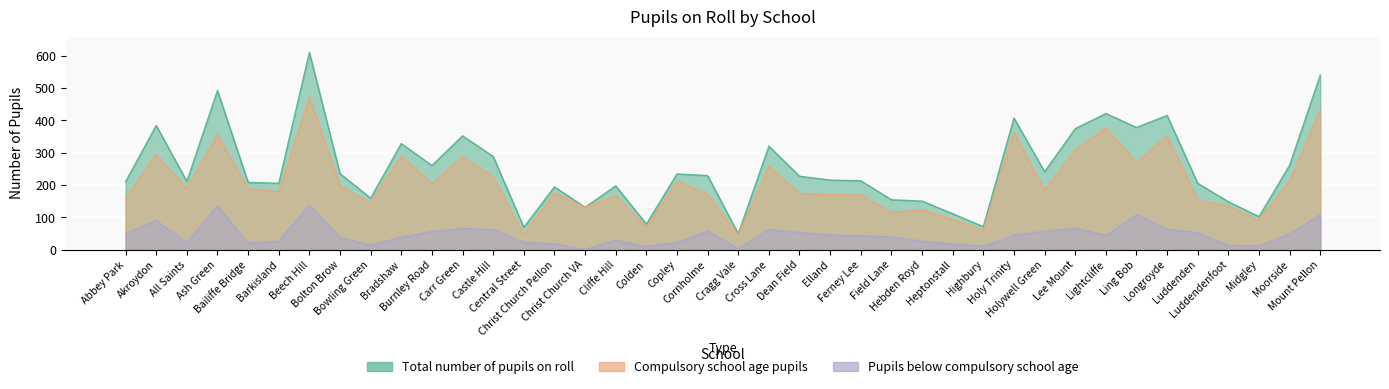

Reading left to right, list all the values displayed in this chart.

Total number of pupils on roll: 210	384	211	492	208	205	610	235	159	328	260	352	288	69	194	131	197	79	234	229	49	320	227	215	213	154	150	111	71	407	241	374	421	378	415	205	148	102	261	540
Compulsory school age pupils: 160	294	190	356	188	179	472	197	145	290	204	287	226	47	176	131	168	70	212	172	46	258	174	170	170	115	124	94	60	363	184	308	377	270	352	153	135	91	213	432
Pupils below compulsory school age: 50	90	21	136	20	26	138	38	14	38	56	65	62	22	18	0	29	9	22	57	3	62	53	45	43	39	26	17	11	44	57	66	44	108	63	52	13	11	48	108